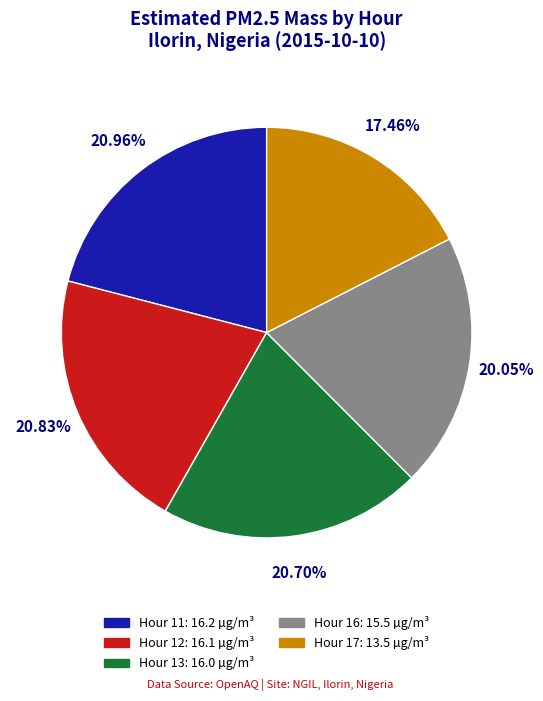

Is there any slice that represents more than half of the pie?

No